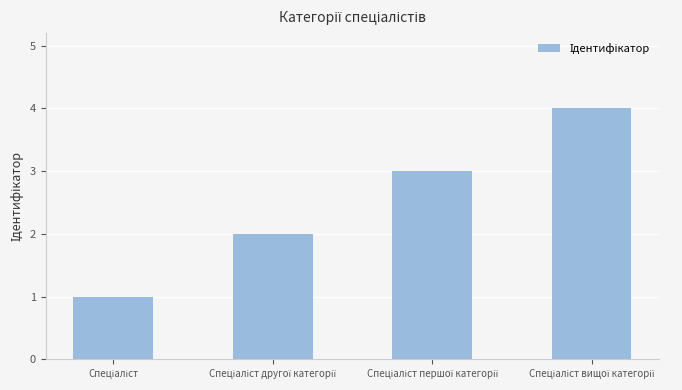

What is the sum of all values?

10